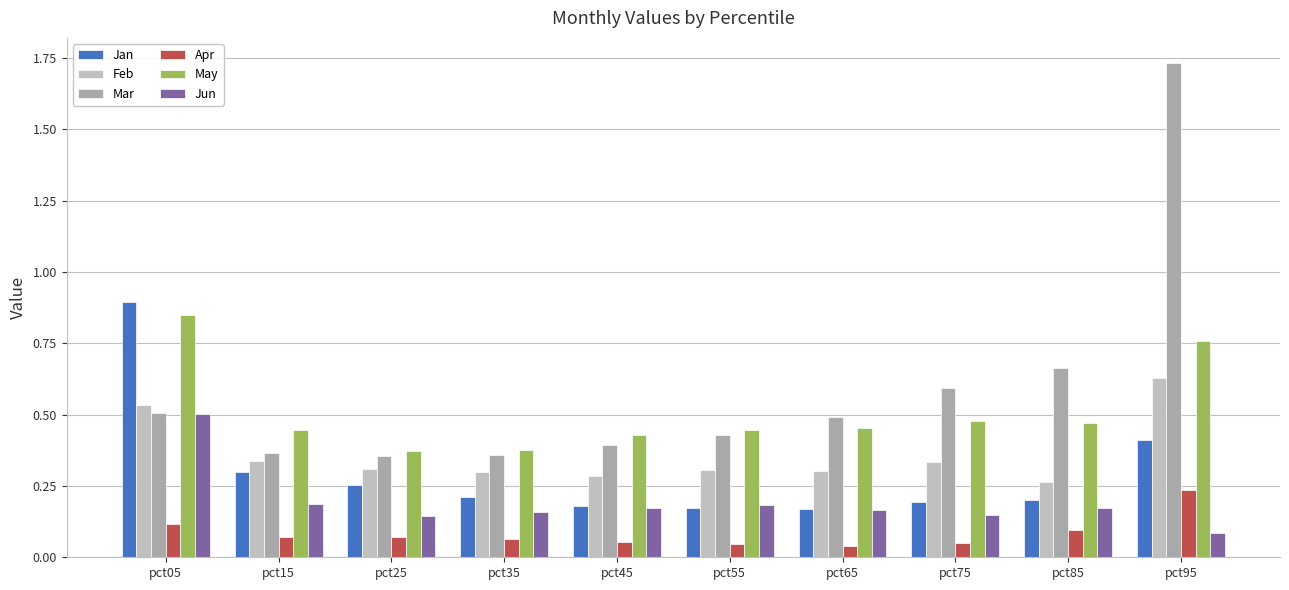

How many bars are there in each group?

6